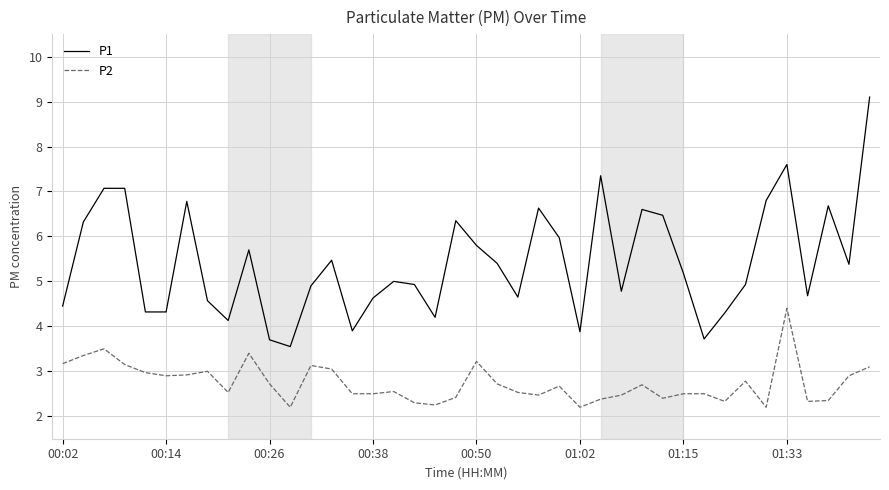

What are all the series names shown in the legend?

P1, P2